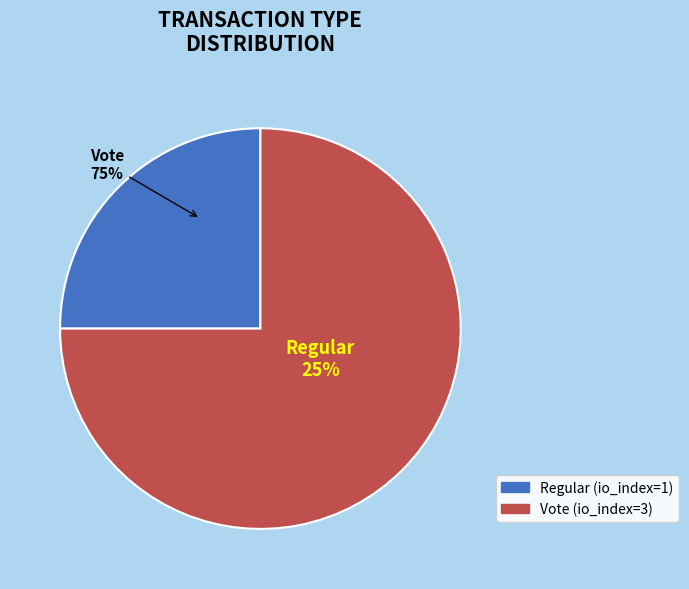

To the nearest percent, what is the difference between the largest and smallest slice percentages?

50%